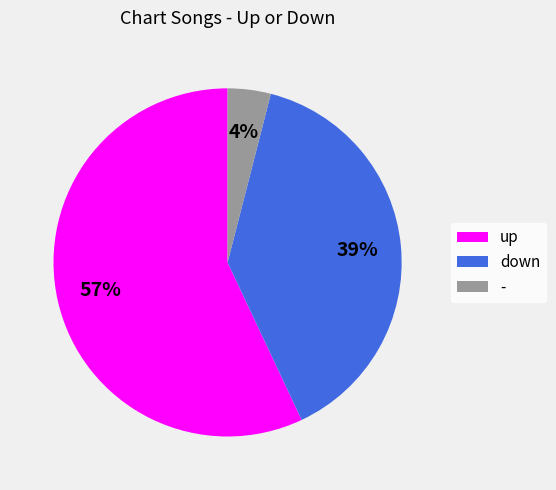

Is there any slice that represents more than half of the pie?

Yes